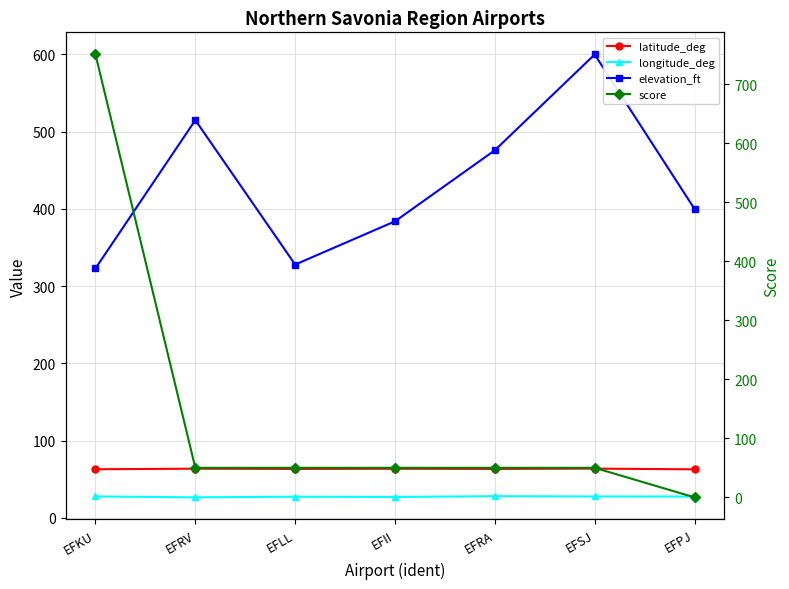

The value of score at EFII is 75.3. True or false?

False